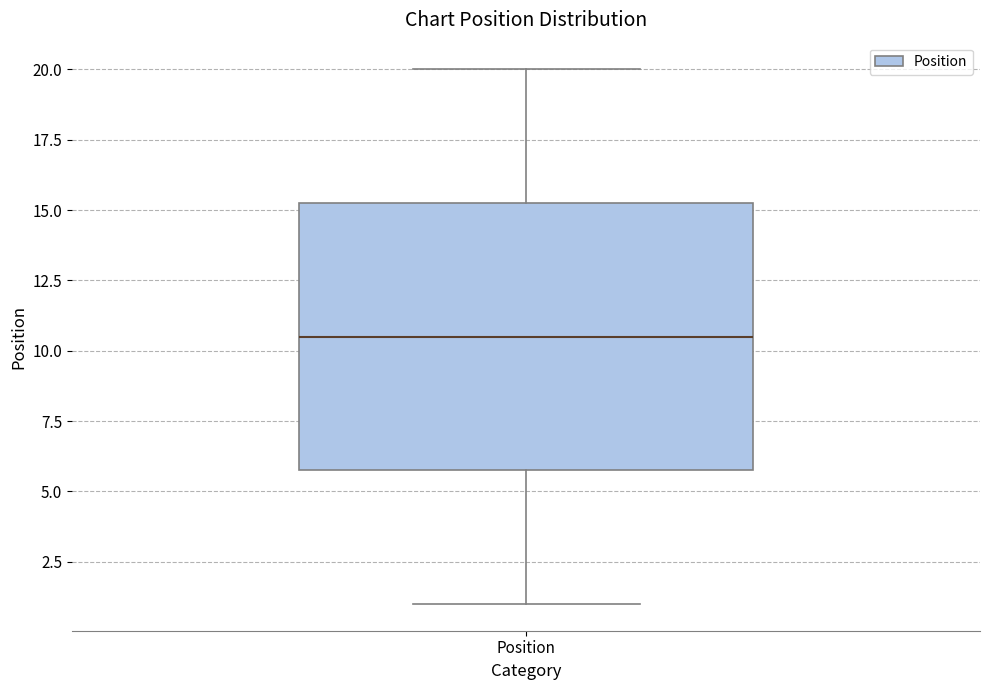

Read this box plot against the y-axis: the position of the median line, the range covered by the box, and the ends of both whiskers. The values are not printed on the chart, so give them approximately, as read against the axis.

median 10.5, box 6.0 to 15.5, whiskers 1.0 to 20.0